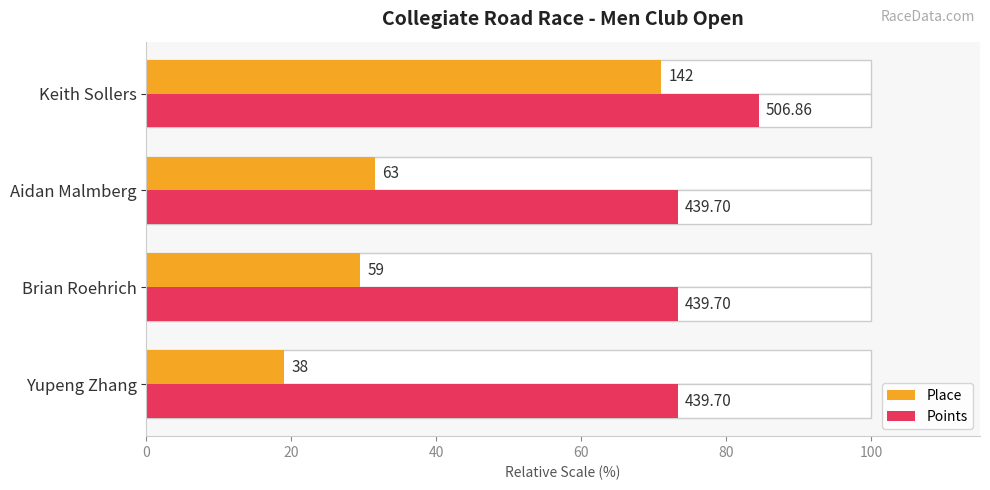

How many bars are there in total?

8